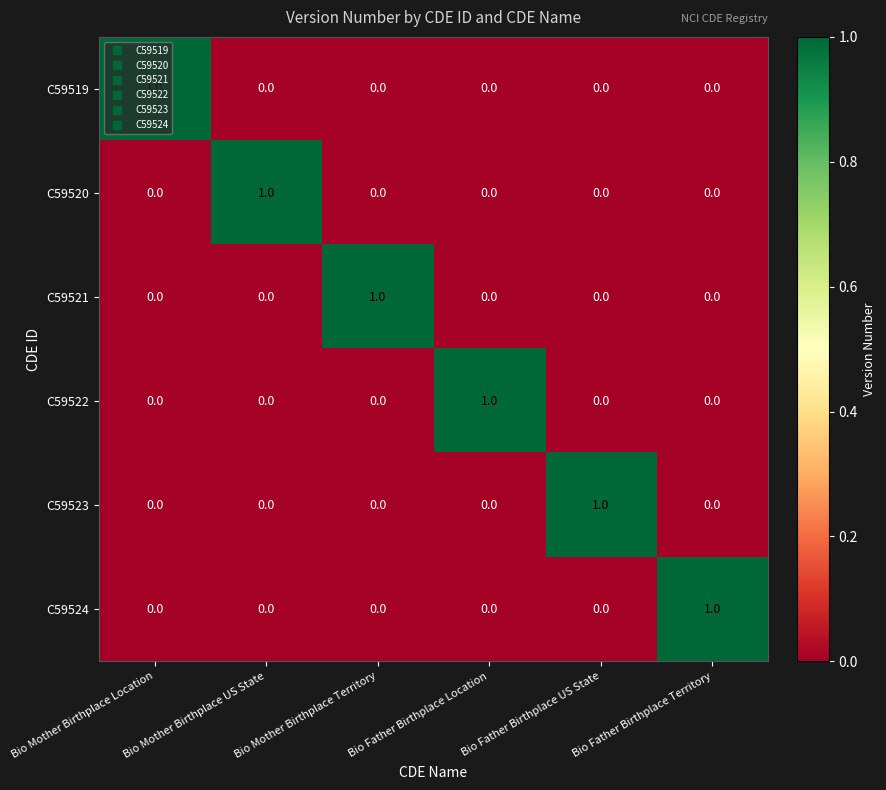

The value of C59520 at Bio Mother Birthplace Territory is 1. True or false?

False